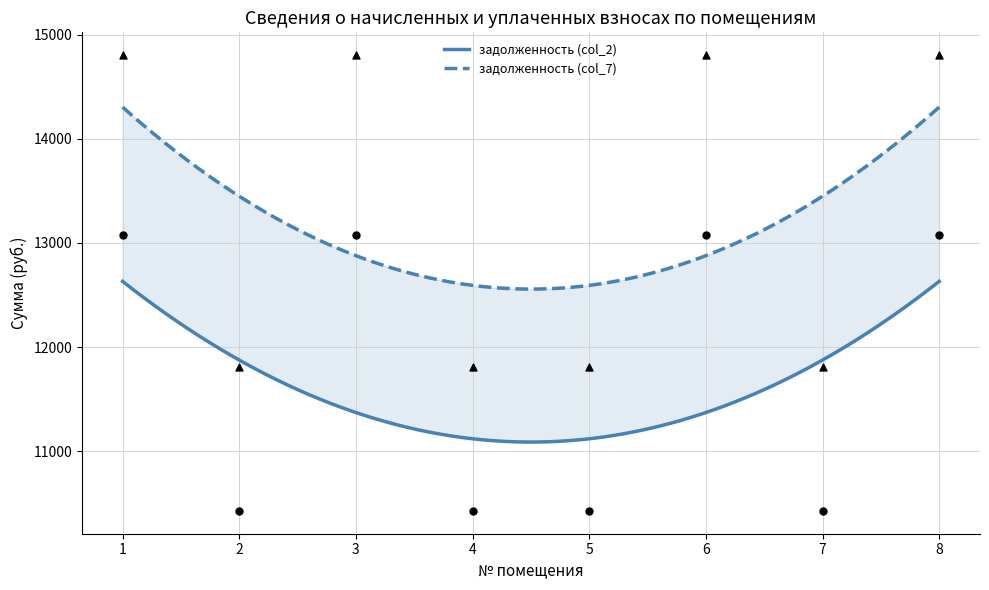

Which series reaches the minimum Y coordinate?

задолженность (col_2)